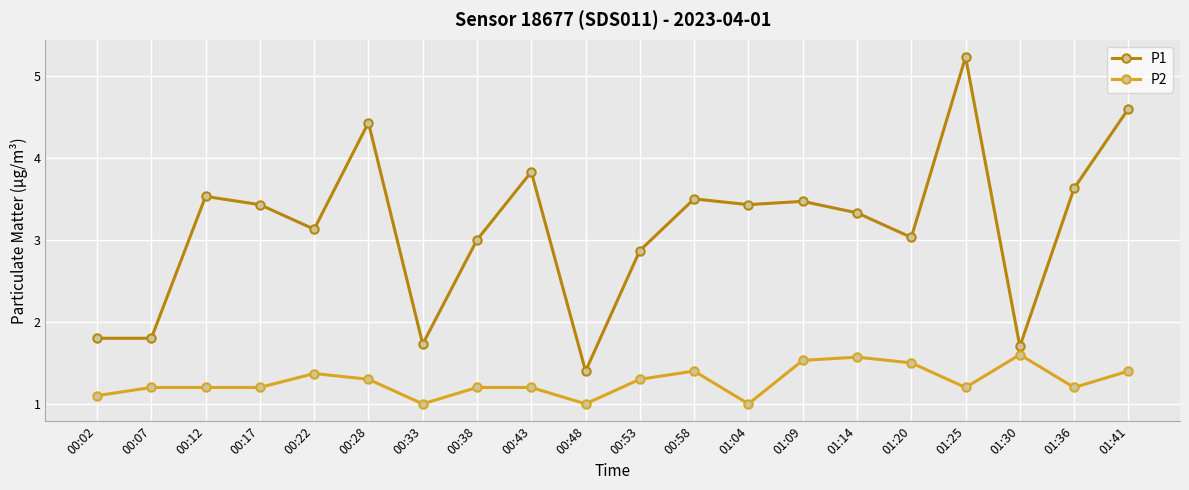

What is the spread (max minus min) of values at 01:41?

3.2